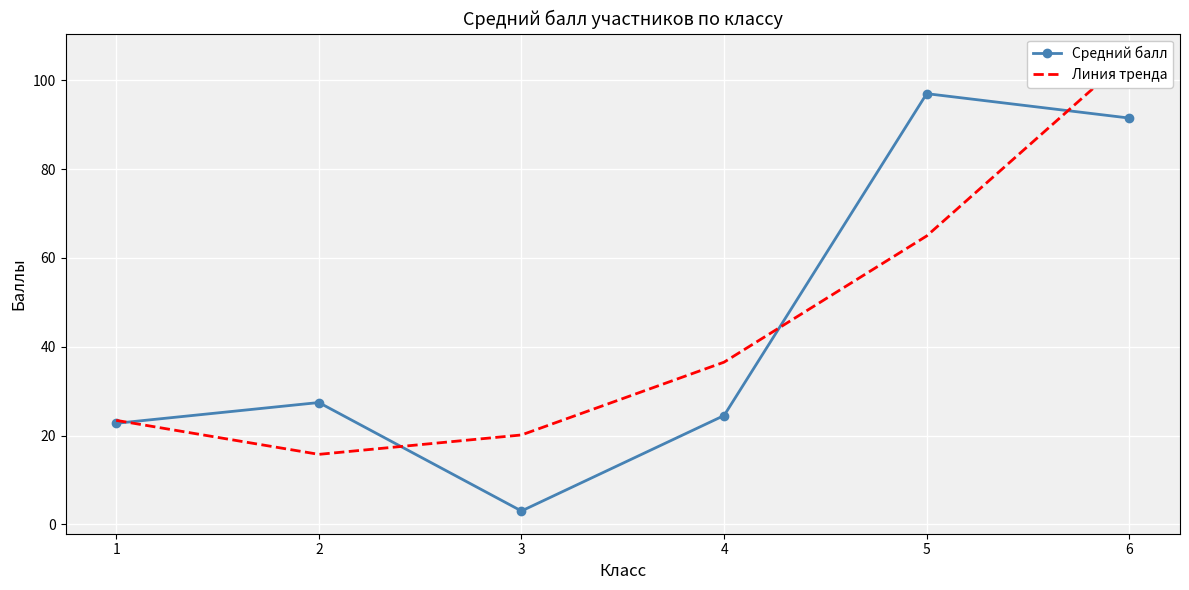

Which series changed the most between 1 and 6?

Линия тренда